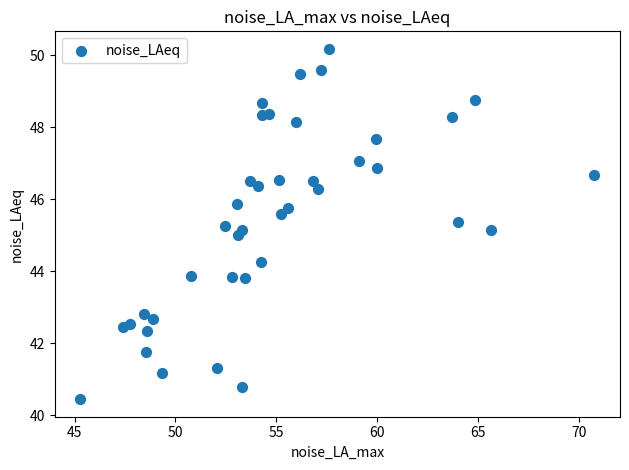

What is the range of X values (max minus min)?

25.5